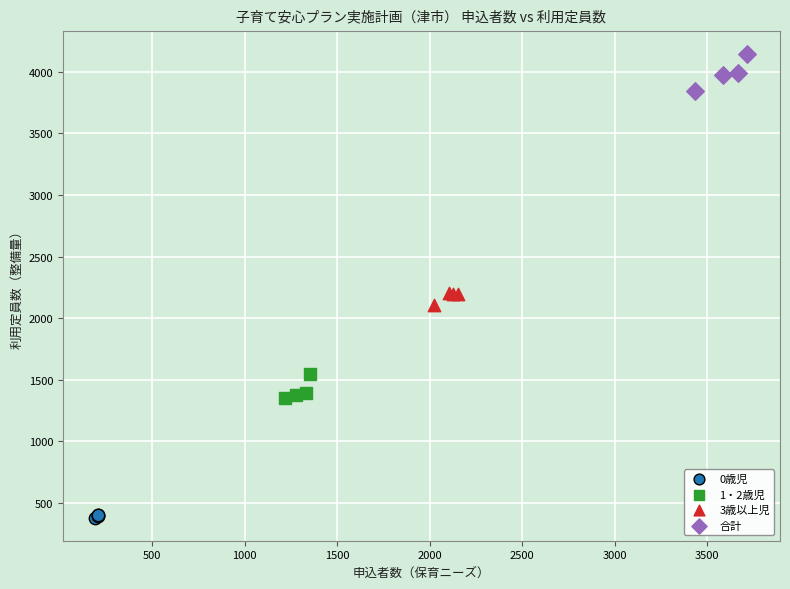

Which series contains the lowest Y value?

0歳児